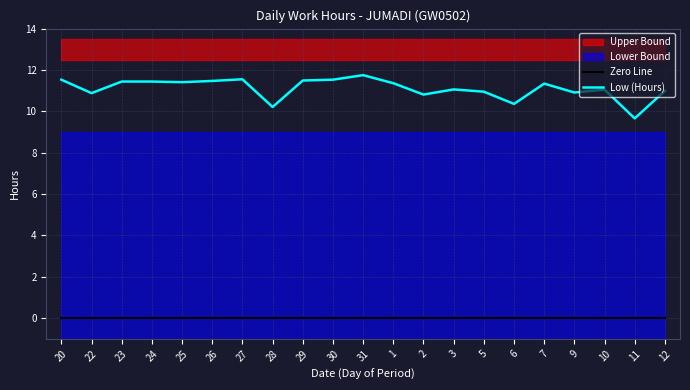

At which category does Low (Hours) reach its first local valley?

22